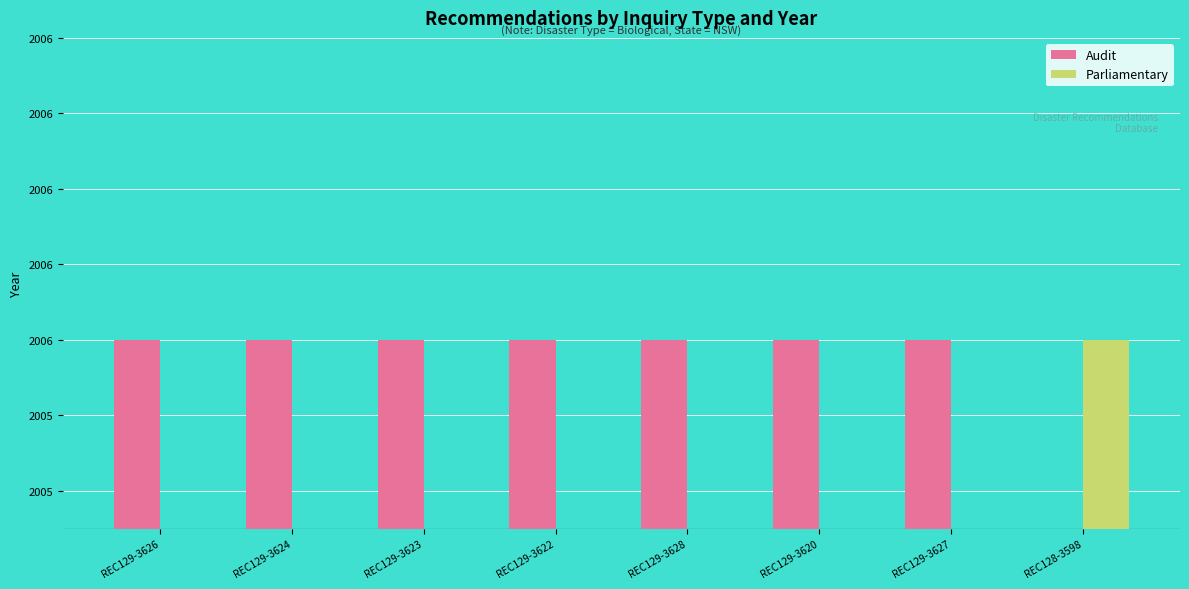

How many groups of bars are there?

8